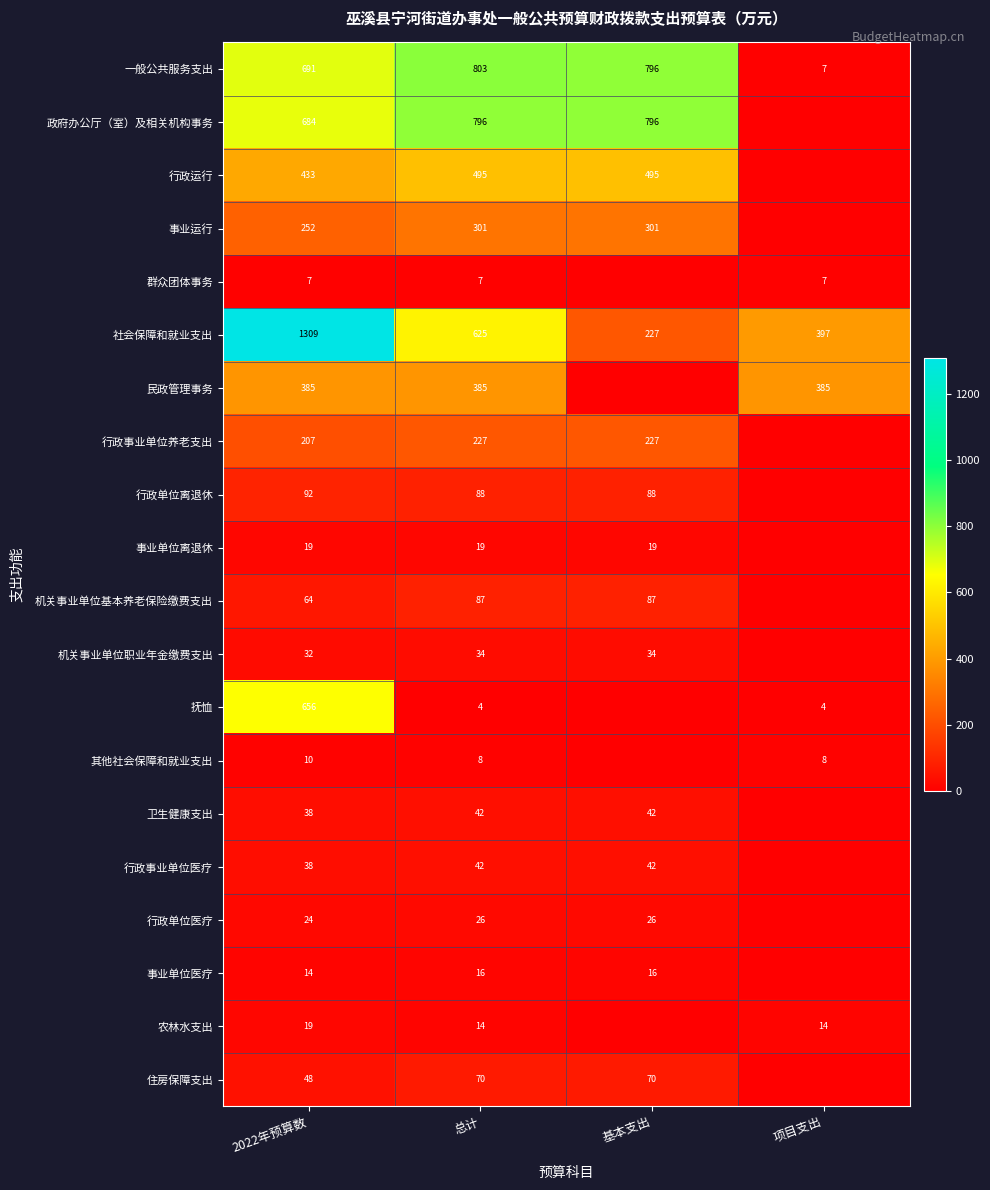

What is the total value across all series at 总计?

4089